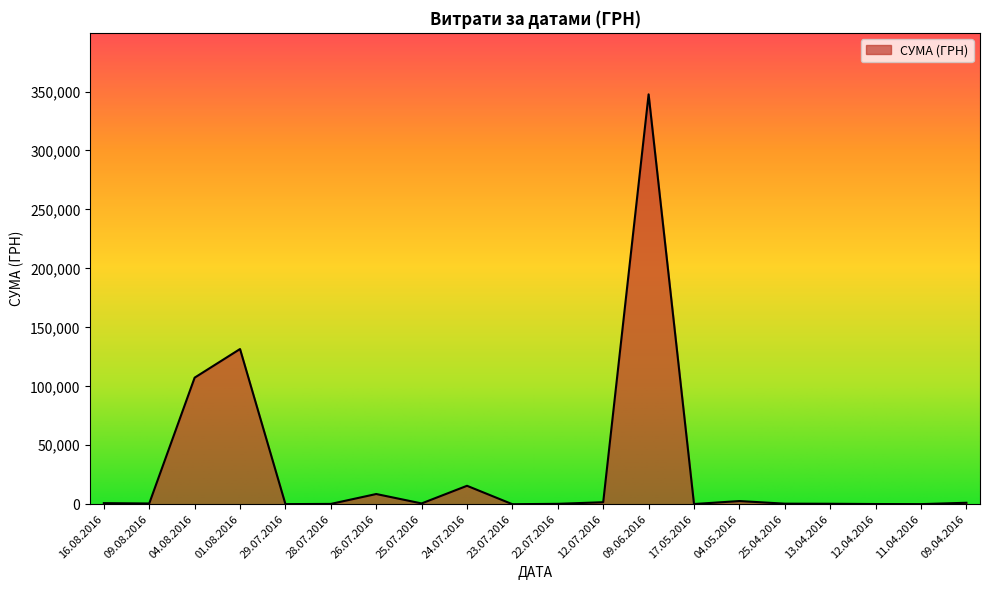

What is the difference between the maximum and minimum values?

347598.5